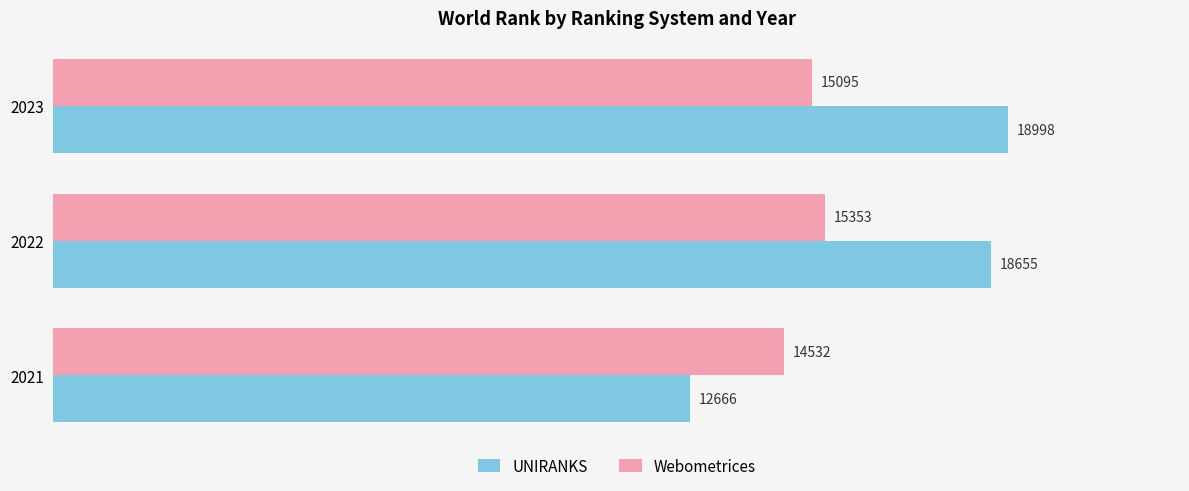

What is the approximate value of Webometrices at 2021?

14532